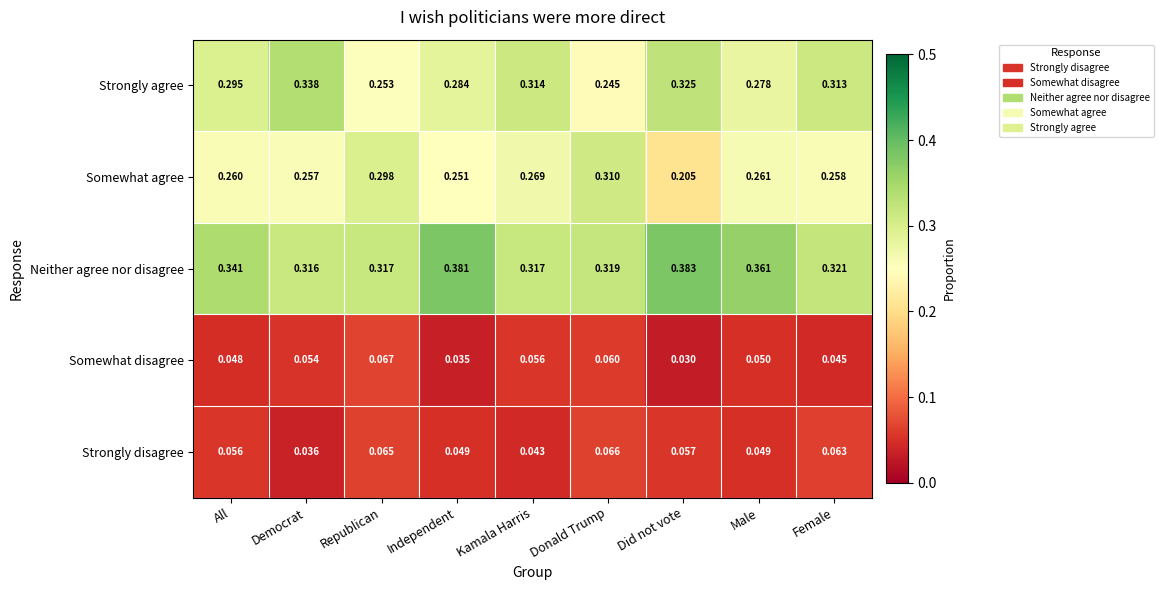

At which label is Neither agree nor disagree closest to 0?

Democrat